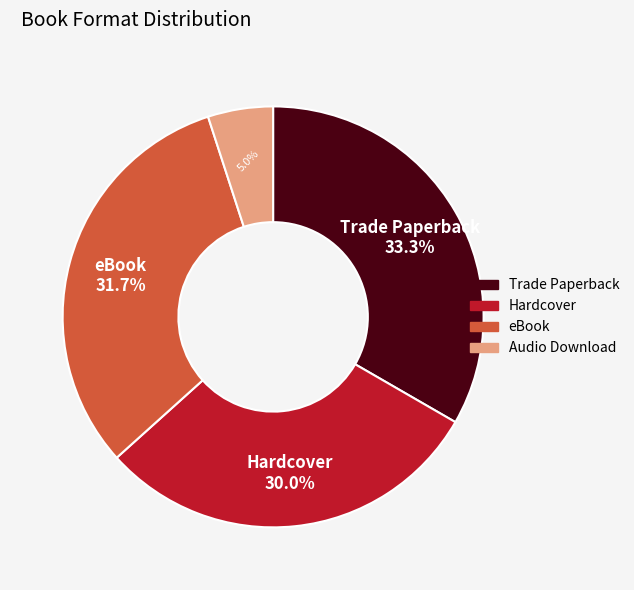

What percentage do Trade Paperback and eBook together represent?

65.0%